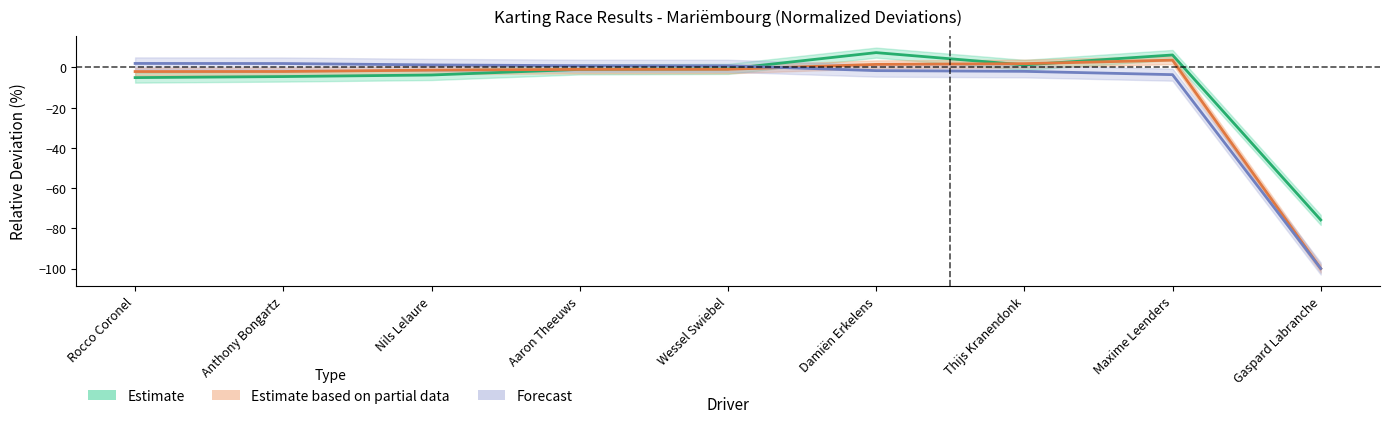

True or false: Total Laps and Best Lap time intersect in this chart.

True